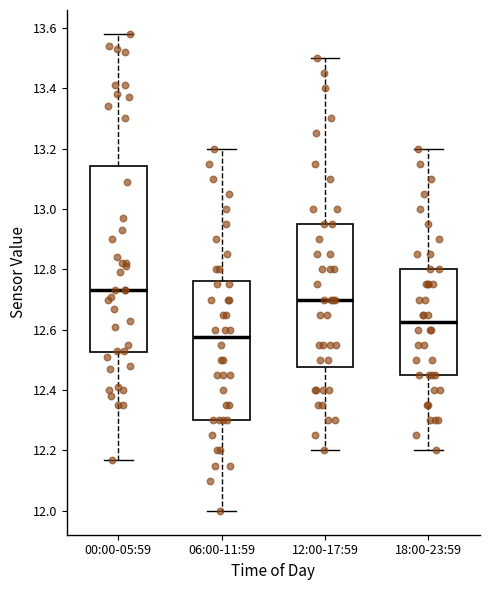

Reading left to right, transcribe this box plot: for each box, give where its median line is, the range the box spans, and where its two whiskers end, as read against the y-axis. The values are not printed on the chart, so give them approximately, as read against the axis.

00:00-05:59: median 12.74, box 12.52 to 13.14, whiskers 12.18 to 13.58
06:00-11:59: median 12.58, box 12.30 to 12.76, whiskers 12.00 to 13.20
12:00-17:59: median 12.70, box 12.48 to 12.96, whiskers 12.20 to 13.50
18:00-23:59: median 12.62, box 12.46 to 12.80, whiskers 12.20 to 13.20